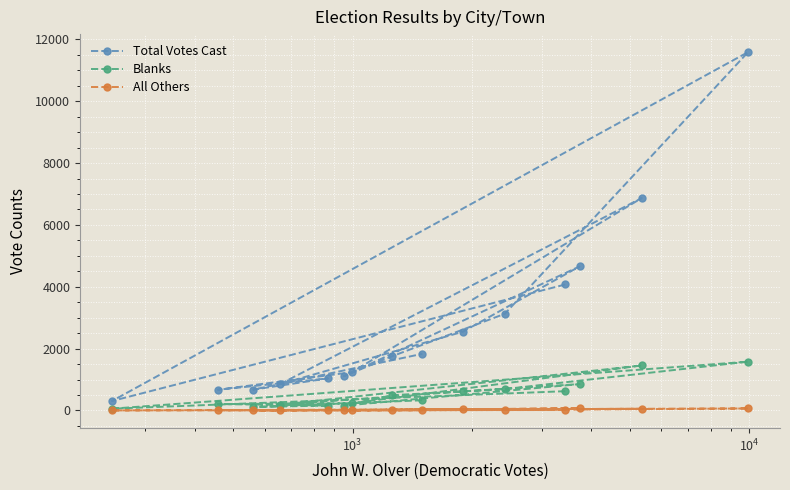

List the series in order of their overall mean, lowest first.

All Others, Blanks, Total Votes Cast